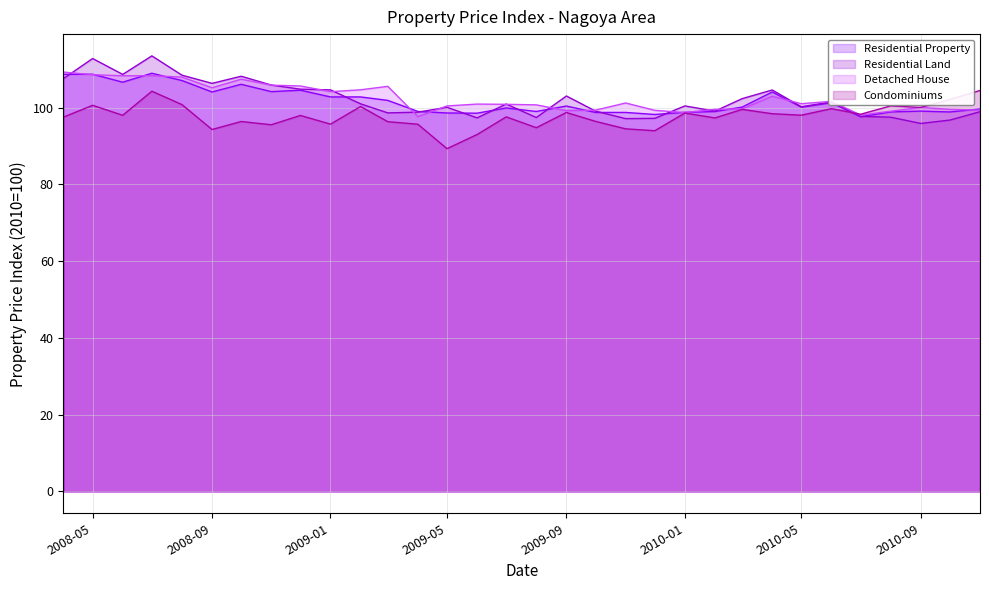

What is the sum of the Detached House values at 2008-06 and 2010-03?

207.9